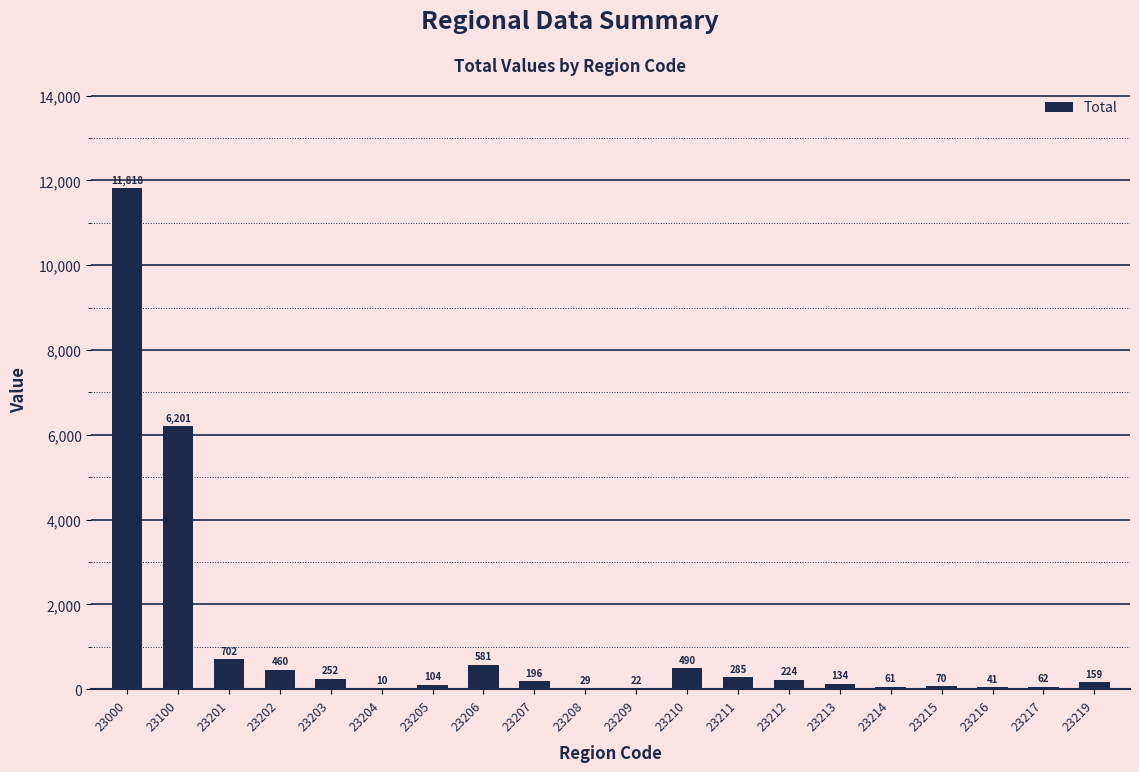

What is the greatest value displayed?

11818